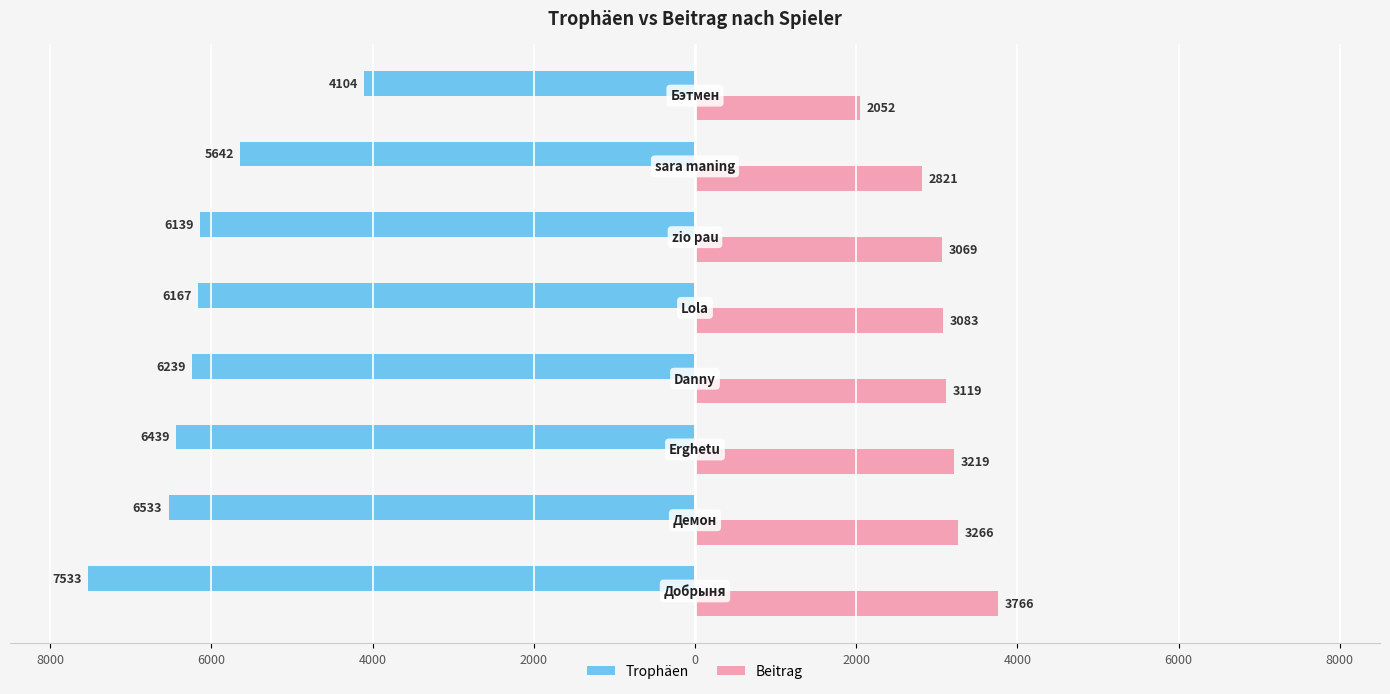

Count the number of data series in this chart.

2